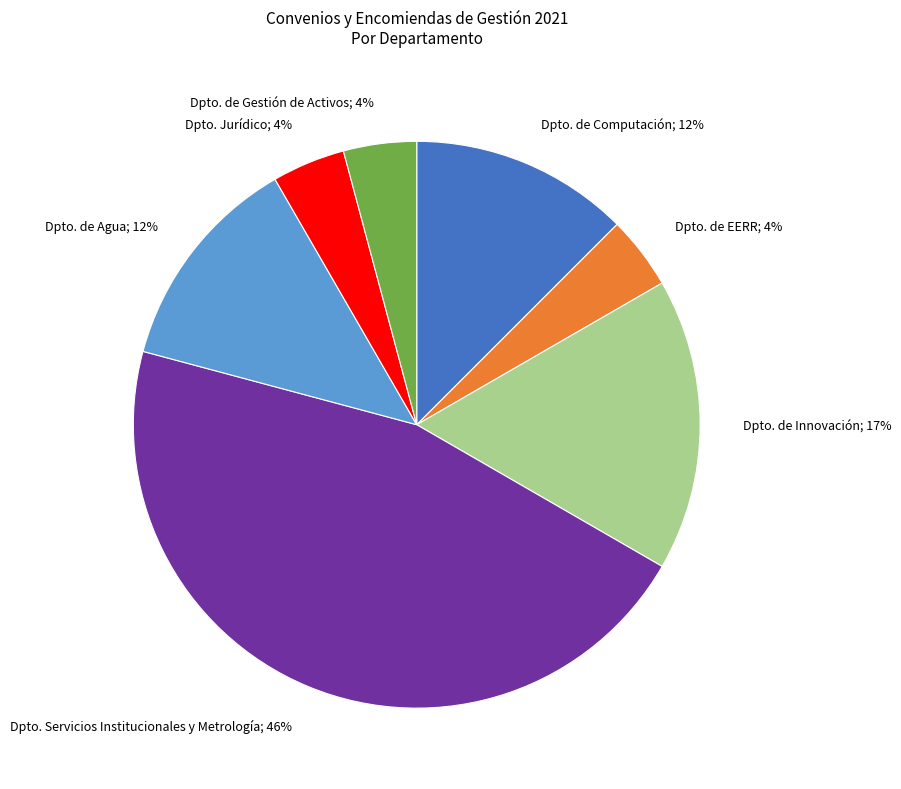

True or false: Dpto. de EERR accounts for 4% of the total.

True